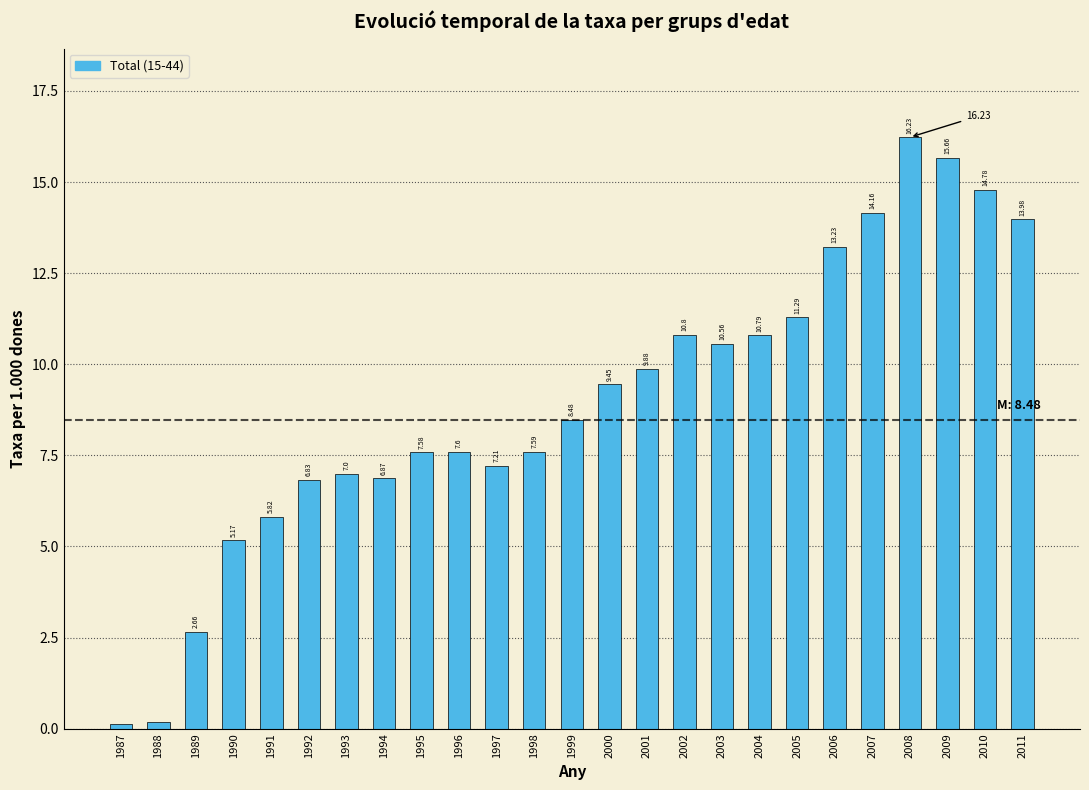

Which has a higher value, 1992 or 2004?

2004